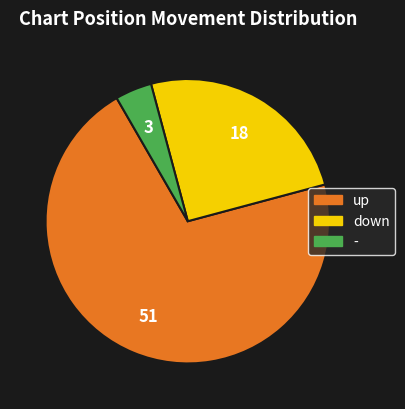

Approximately how many times larger is the value at down compared to up?

0.4